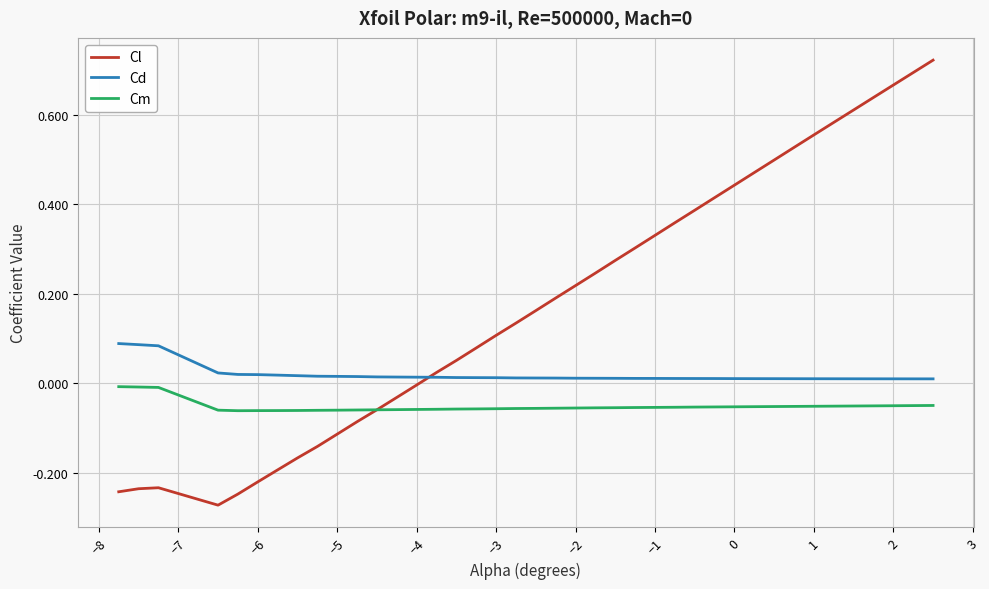

Which series has the largest total across all categories?

Cl